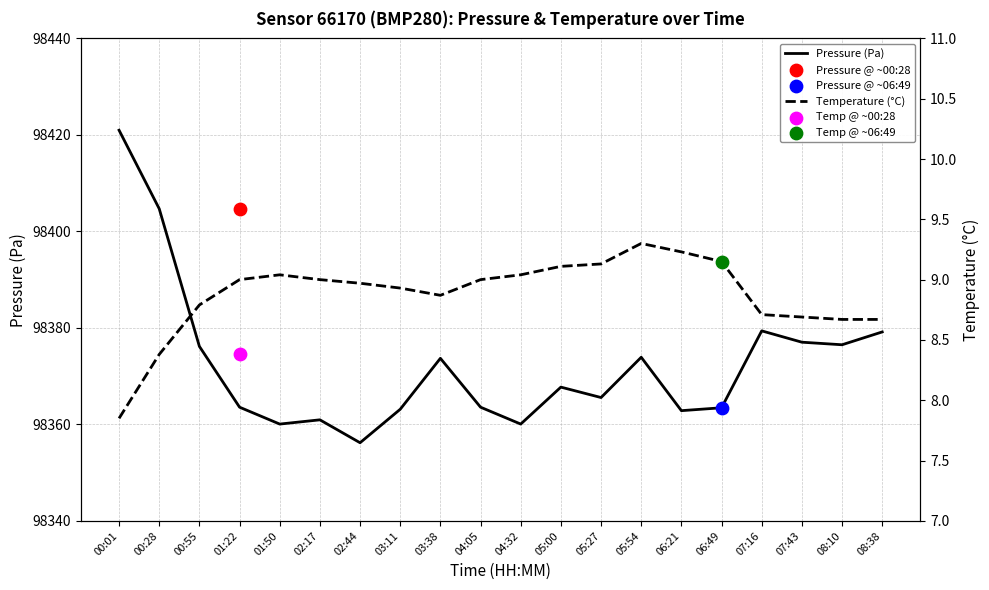

At how many categories does at least one series exceed 62995?

20